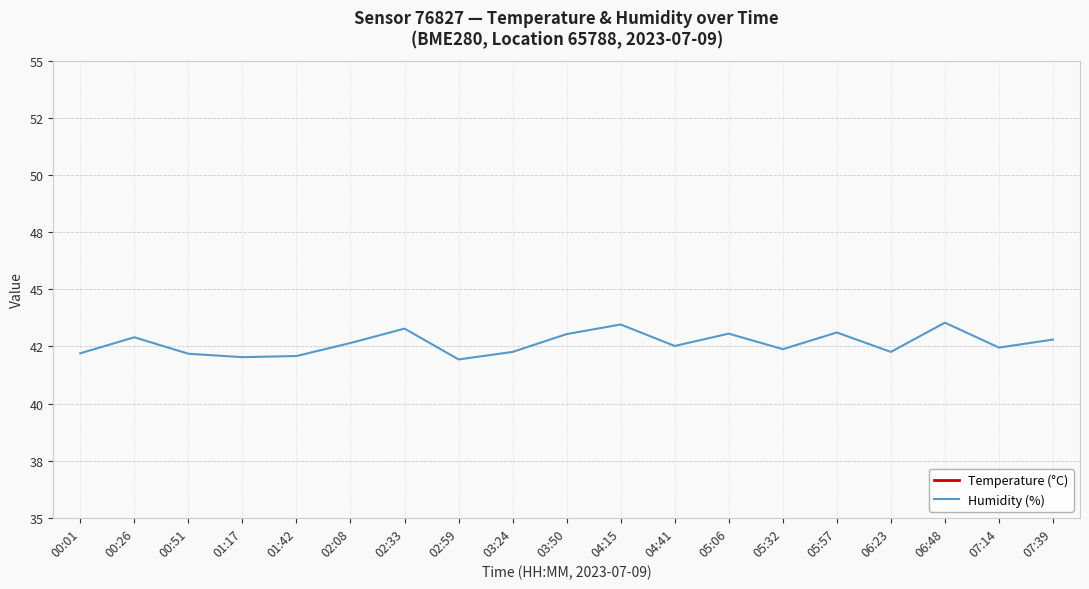

Rank the series by their average value, from lowest to highest.

Temperature (°C), Humidity (%)